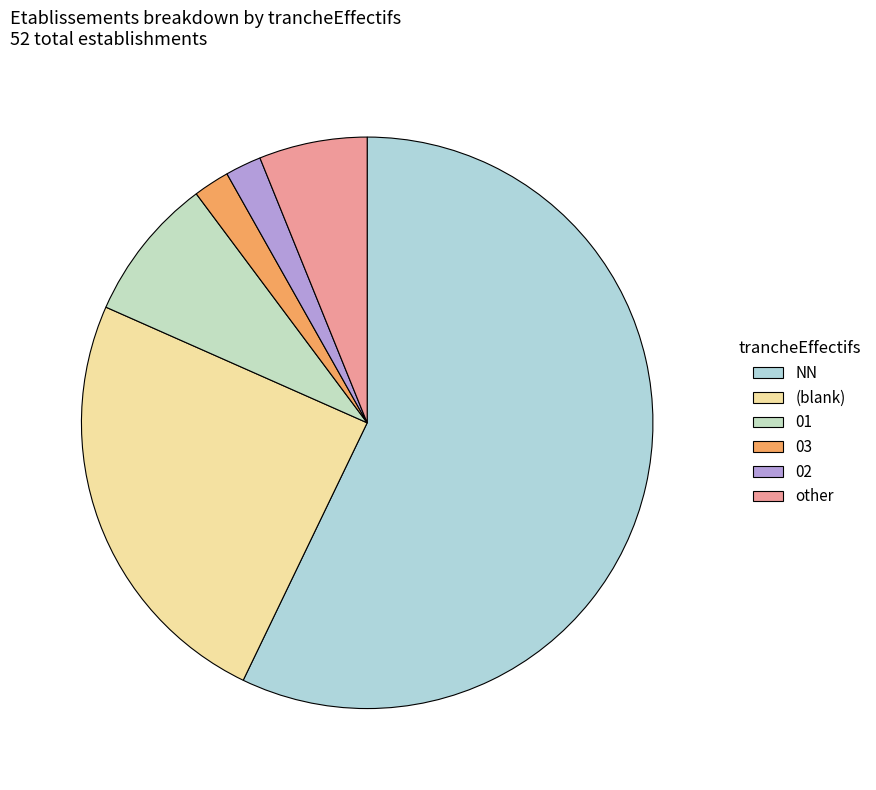

Count the number of slices in the pie.

6